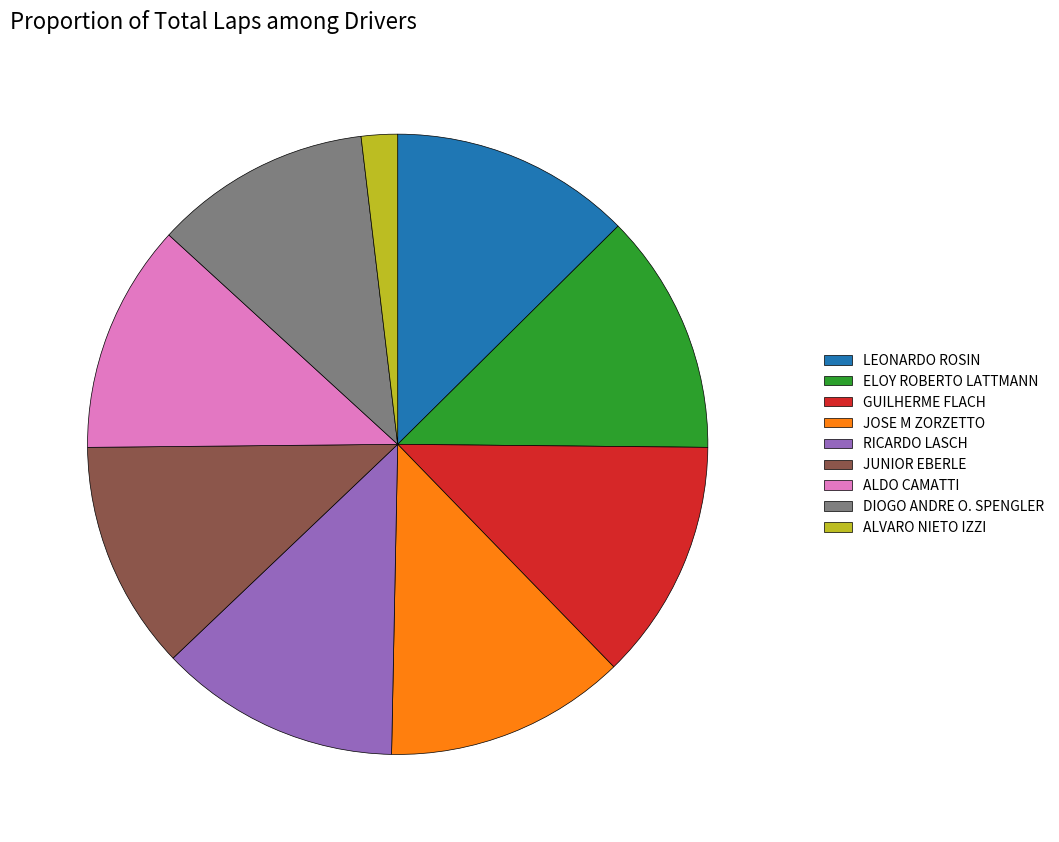

Between DIOGO ANDRE O. SPENGLER and RICARDO LASCH, which is larger?

RICARDO LASCH